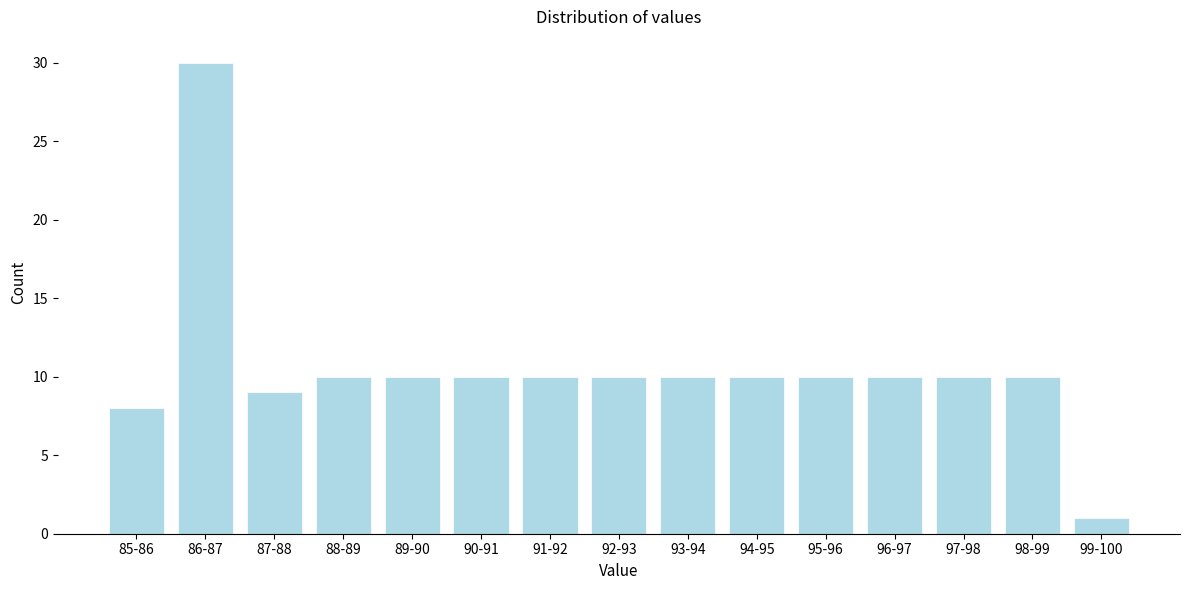

Reading right to left, transcribe all the data shown in this chart.

99-100=1	98-99=10	97-98=10	96-97=10	95-96=10	94-95=10	93-94=10	92-93=10	91-92=10	90-91=10	89-90=10	88-89=10	87-88=9	86-87=30	85-86=8